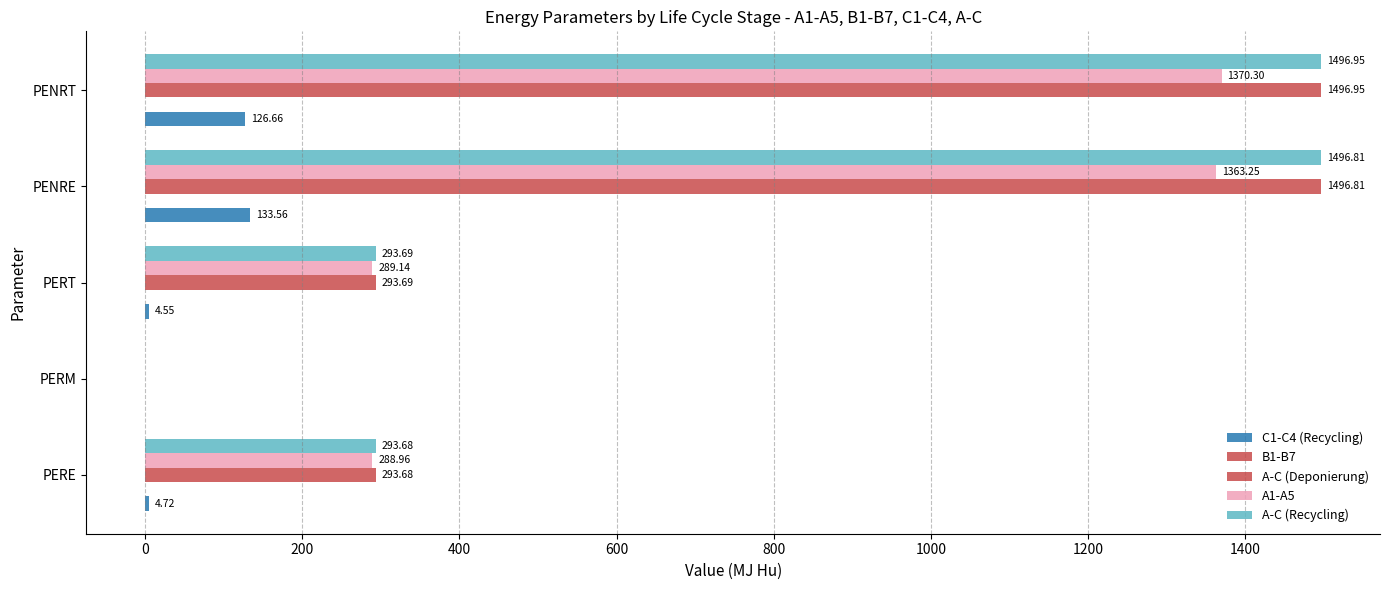

What is the greatest value displayed?

1497.0